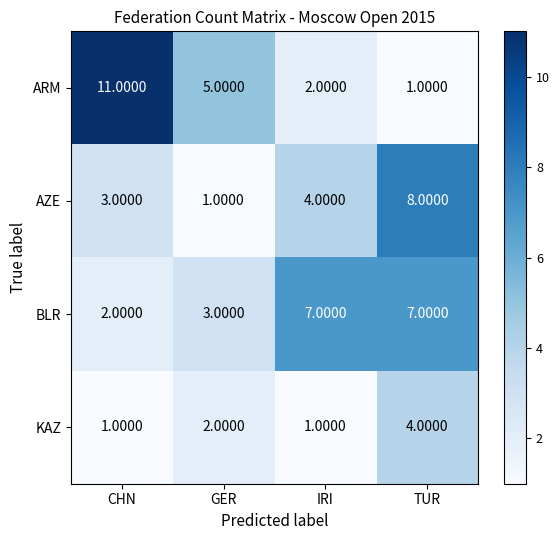

Which label corresponds to the largest value in the chart?

CHN